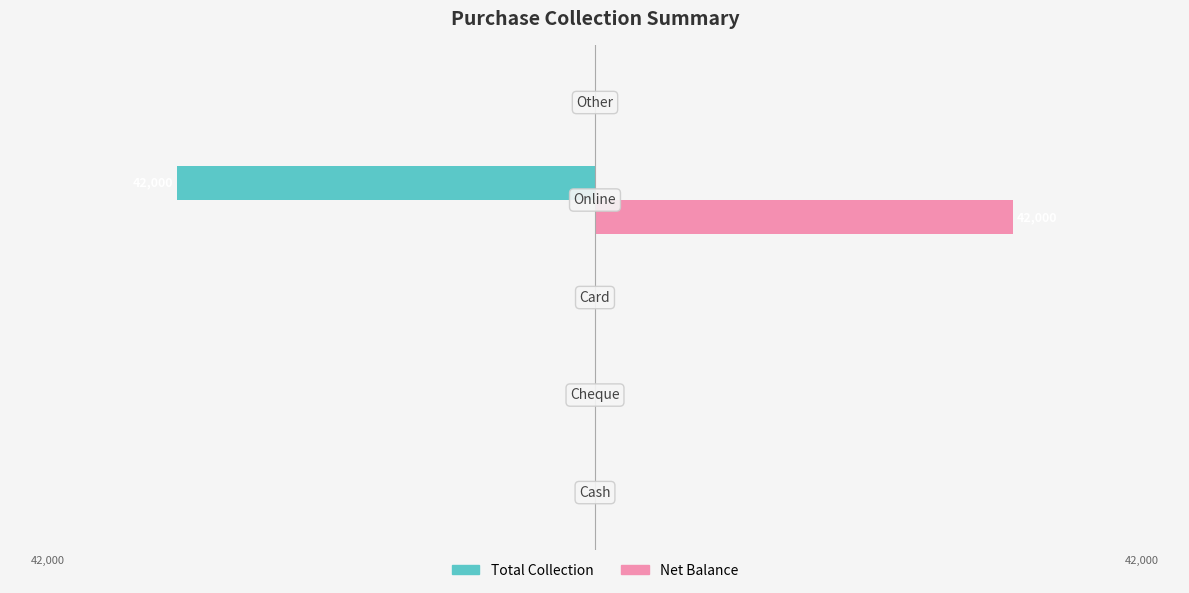

What are all the series names shown in the legend?

Total Collection, Net Balance